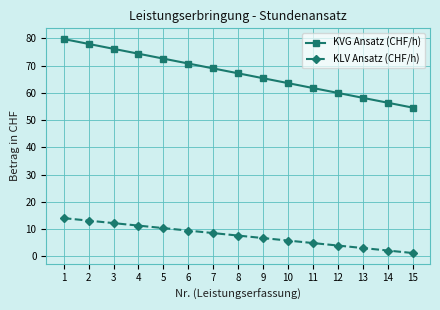

Is the value of KVG Ansatz (CHF/h) at 10 greater than the value of KLV Ansatz (CHF/h) at 1?

Yes